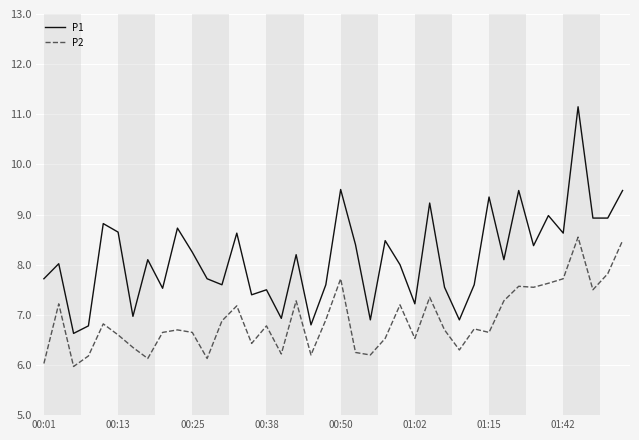

Which series has the largest total across all categories?

P1